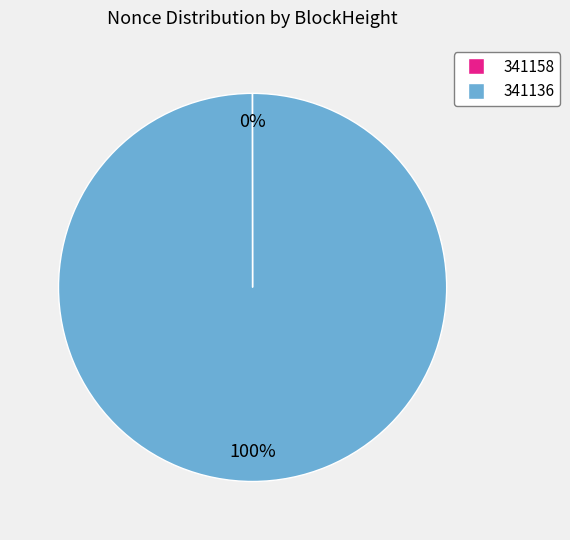

Is there any slice that represents more than half of the pie?

Yes